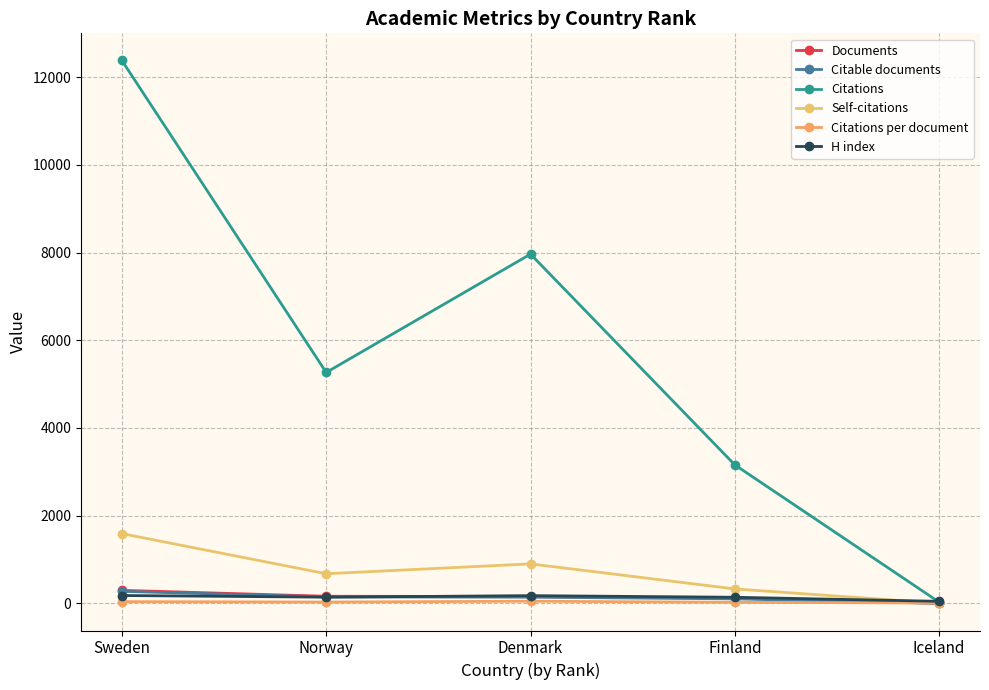

How many lines are shown in the chart?

6